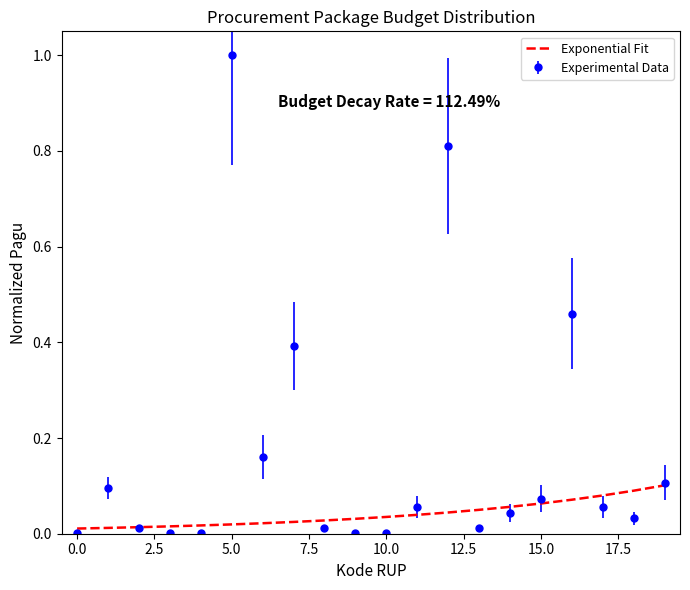

Which series has the largest range (max minus min)?

Experimental Data